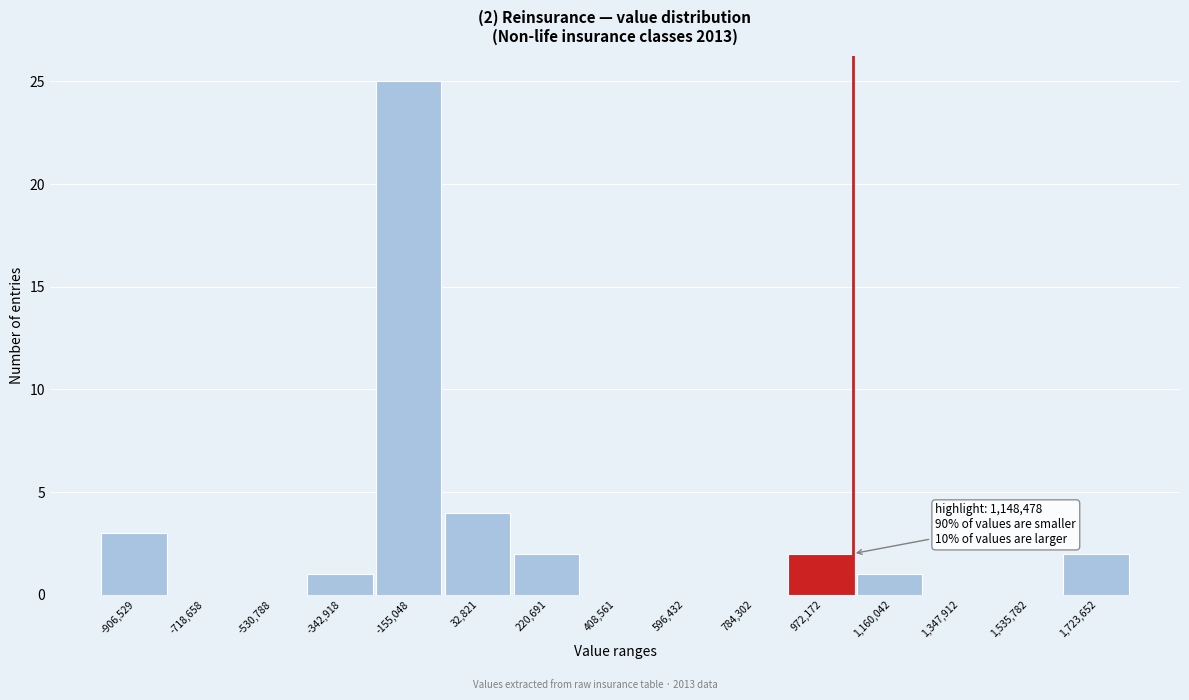

Reading right to left, transcribe all the data shown in this chart.

1,723,652=2	1,535,782=0	1,347,912=0	1,160,042=1	972,172=2	784,302=0	596,432=0	408,561=0	220,691=2	32,821=4	-155,048=25	-342,918=1	-530,788=0	-718,658=0	-906,529=3